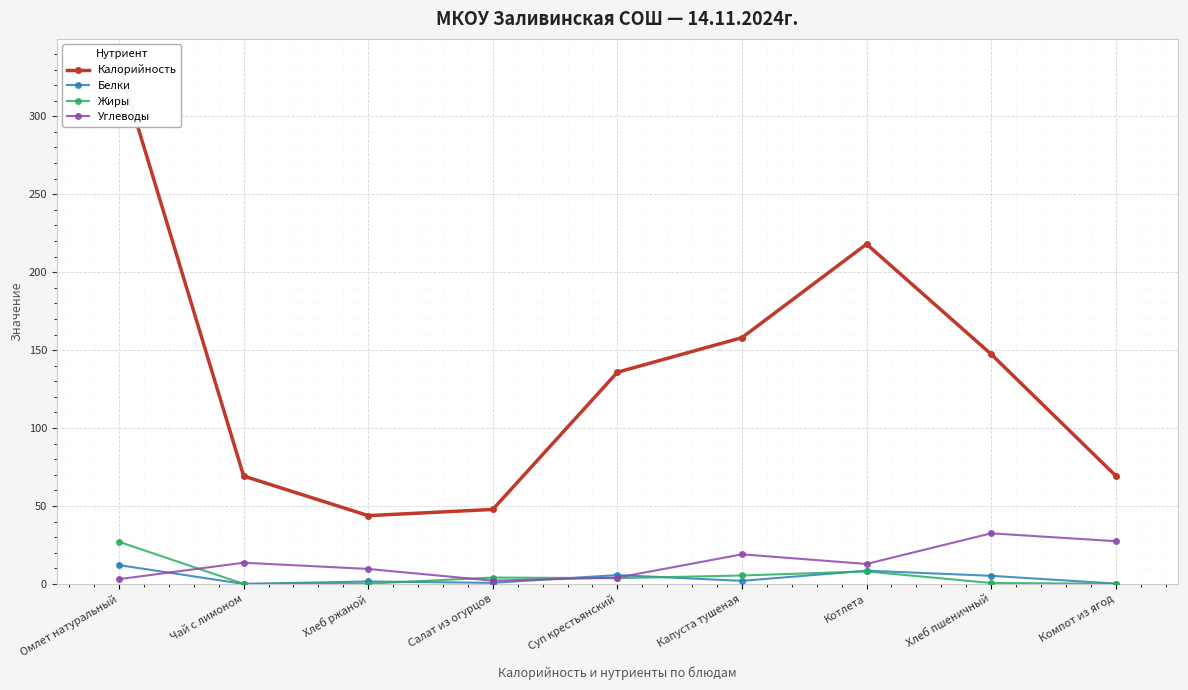

What is the difference between the Белки values at Суп крестьянский and Хлеб ржаной?

4.1